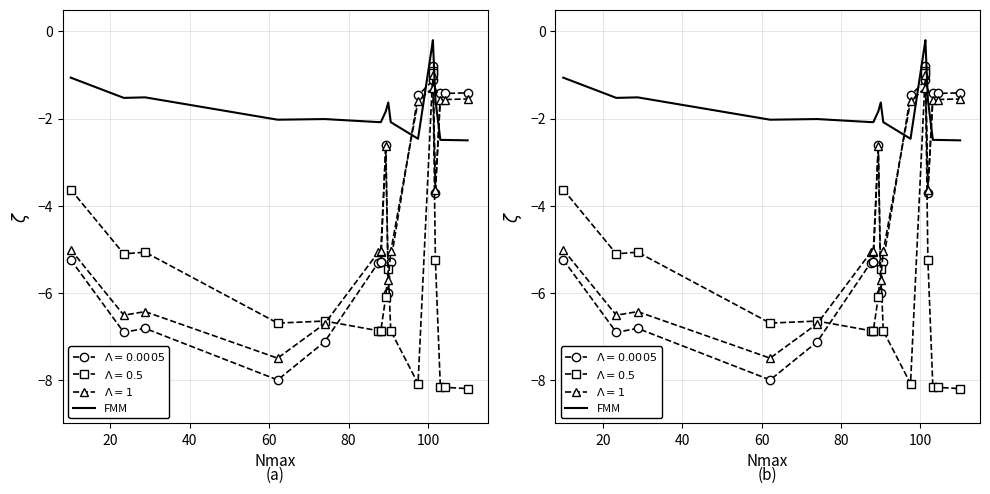

How many data points in FMM are less than -2?

10